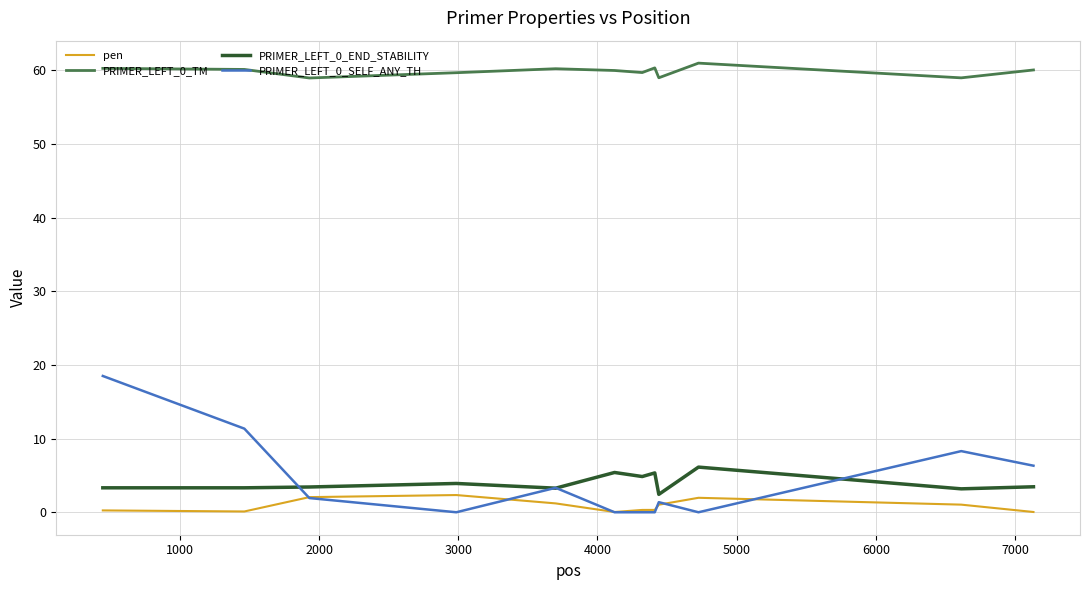

True or false: PRIMER_LEFT_0_TM and PRIMER_LEFT_0_END_STABILITY cross at least once.

False